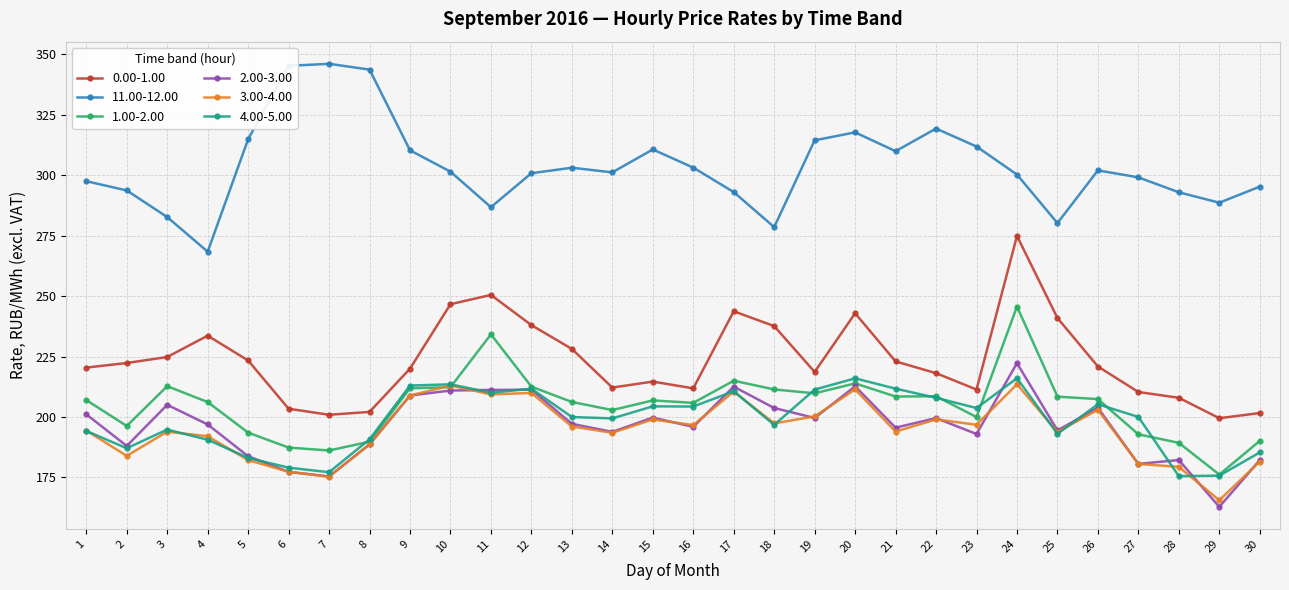

What is the greatest value displayed?

346.1